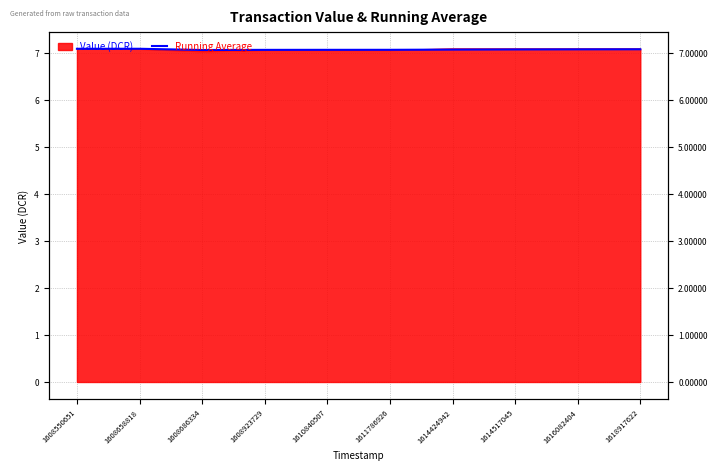

Rank the categories by value from lowest to highest.

1608686334, 1608923729, 1610840507, 1611786926, 1614424942, 1614517045, 1616082404, 1618917622, 1608550651, 1608658818